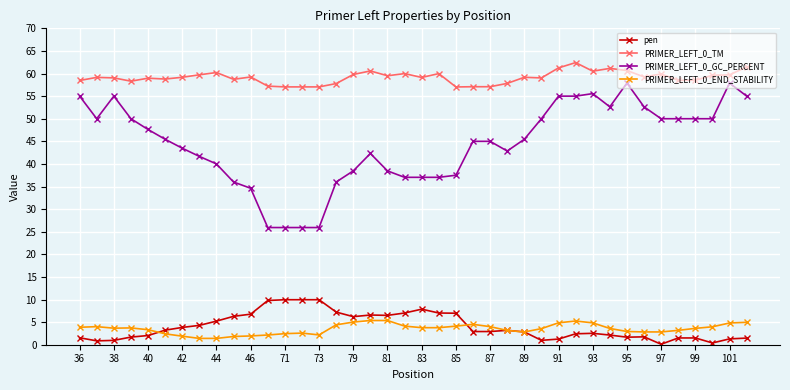

Rank the series by their maximum value, from highest to lowest.

PRIMER_LEFT_0_TM, PRIMER_LEFT_0_GC_PERCENT, pen, PRIMER_LEFT_0_END_STABILITY